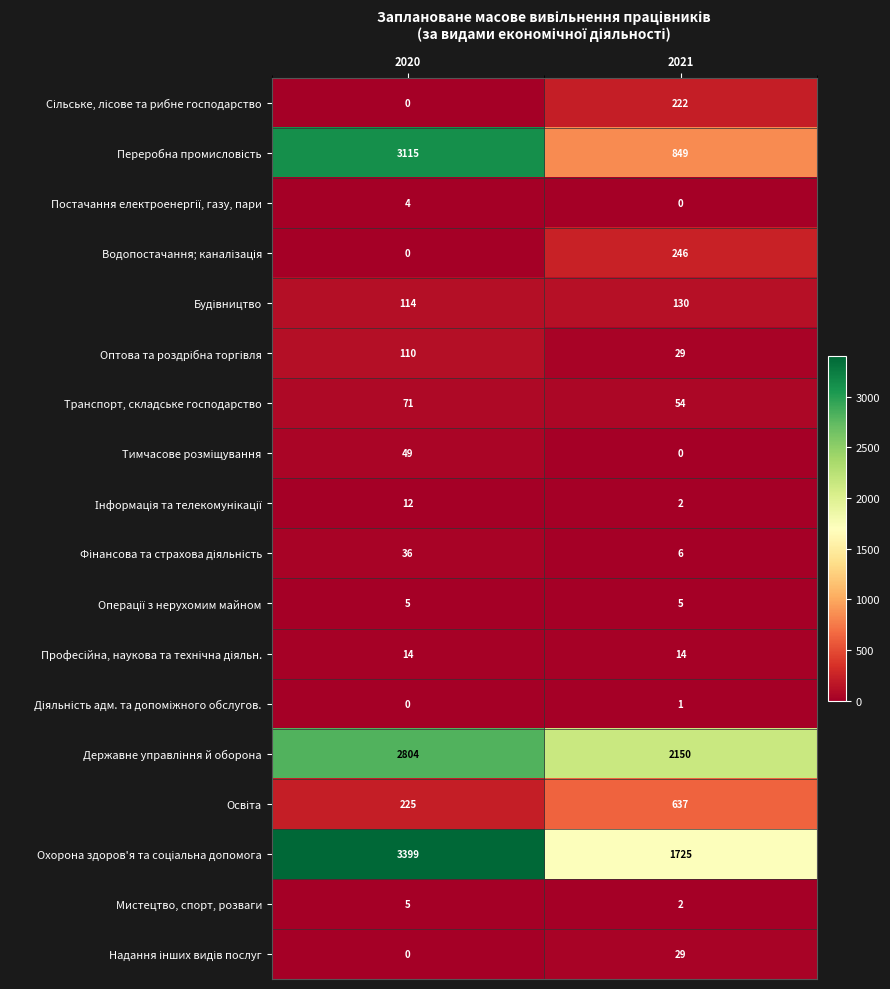

What value does the Мистецтво, спорт, розваги series have at 2020?

5